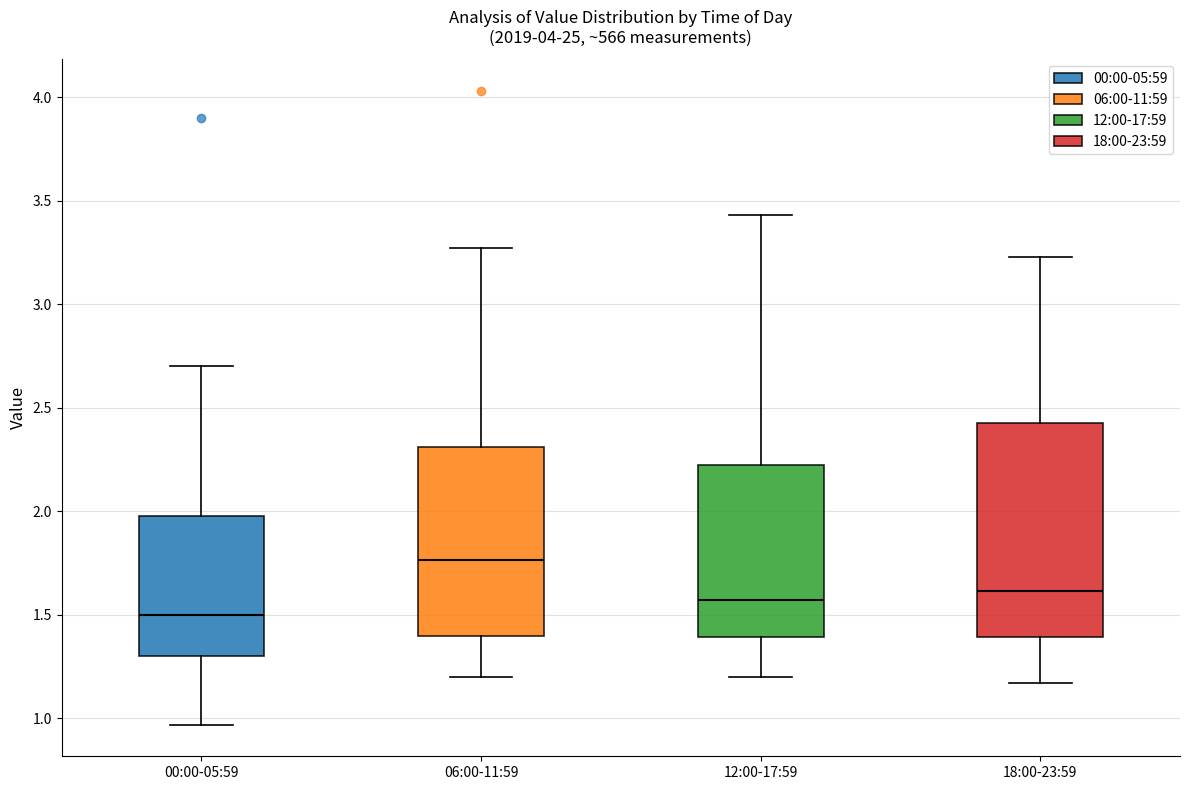

Which box's median line is the highest?

06:00-11:59